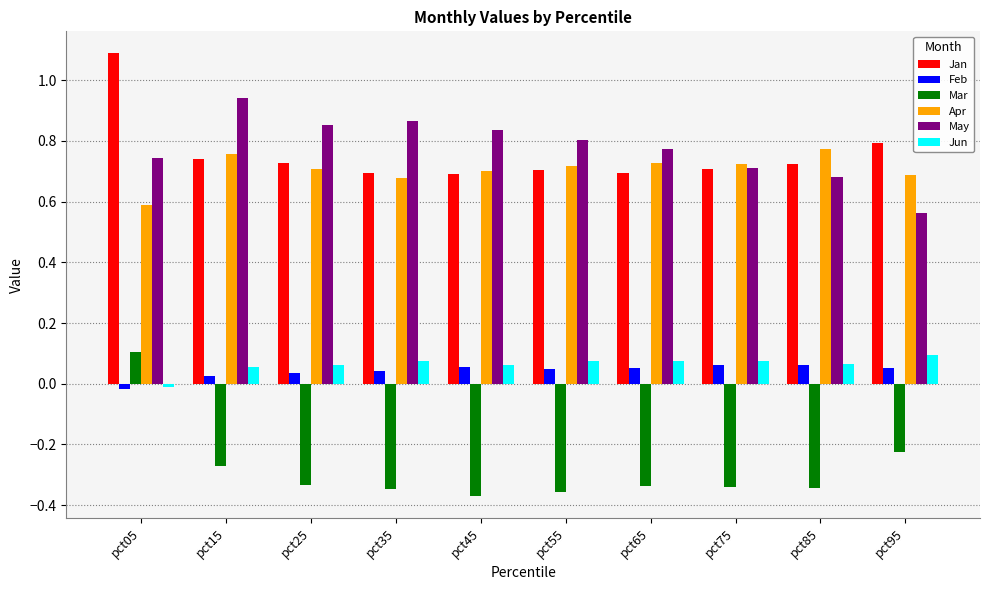

How many groups of bars are there?

10